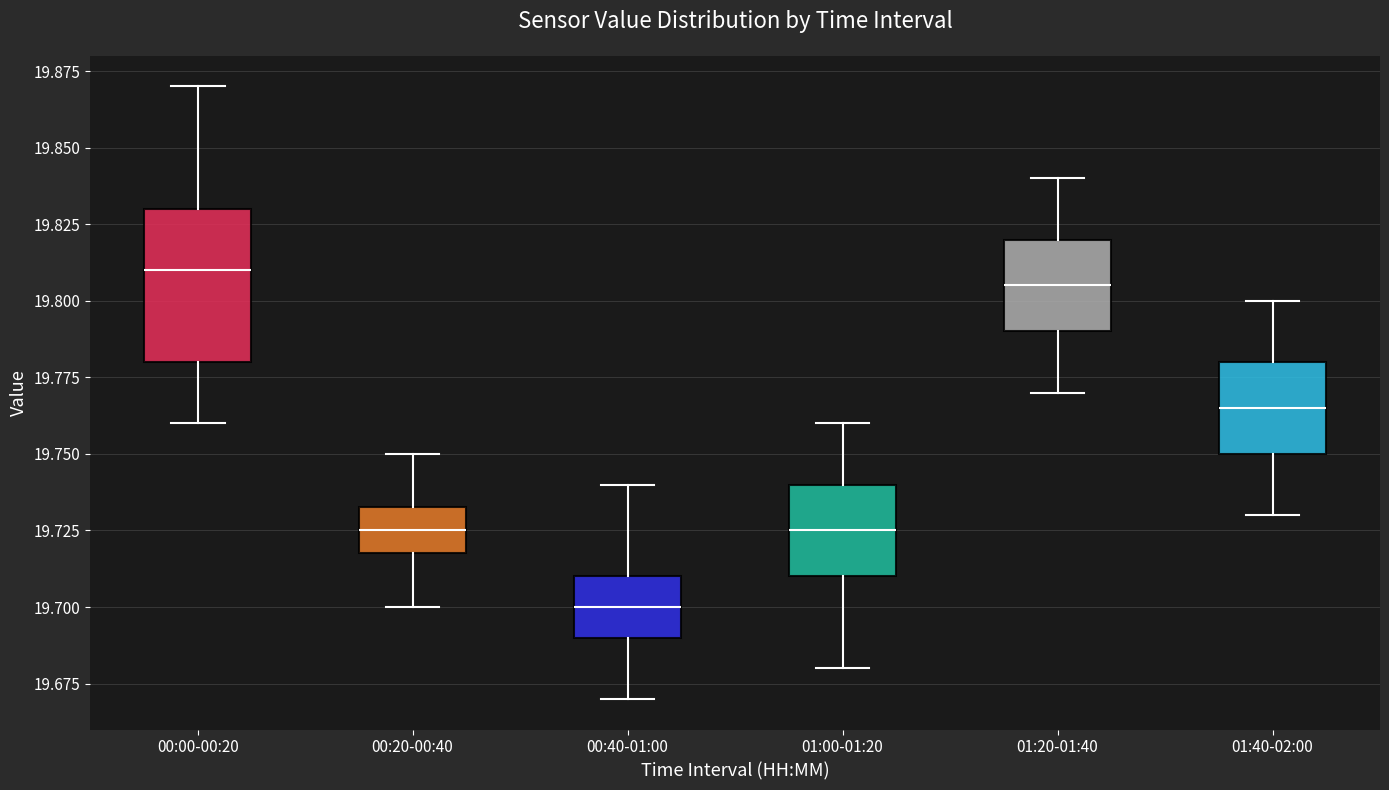

Where does the median line of the box for 00:20-00:40 sit on the y-axis? The values are not printed on the chart, so give them approximately, as read against the axis.

19.725